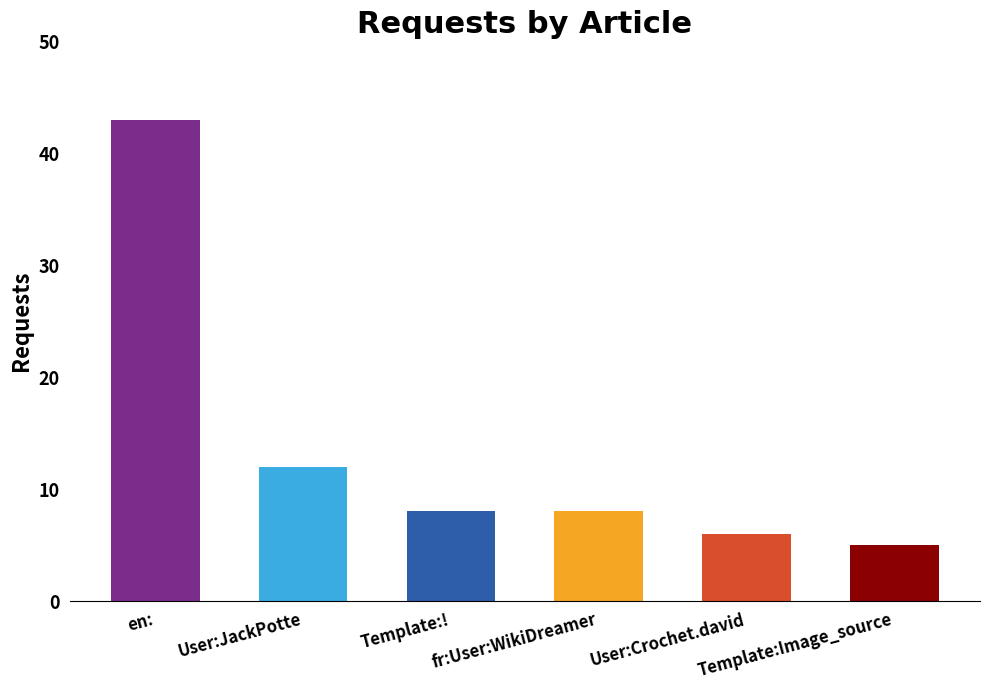

The chart shows a value of 13 at Template:!. True or false?

False